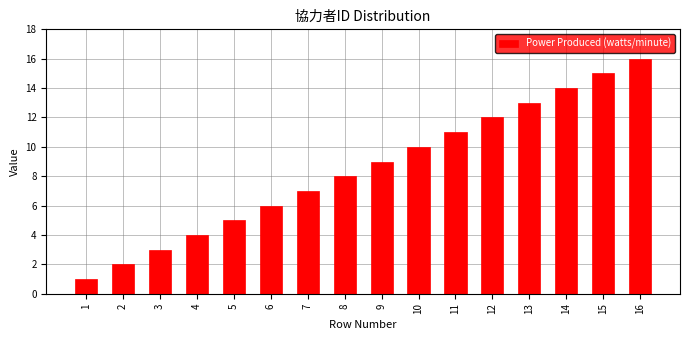

What is the greatest value displayed?

16